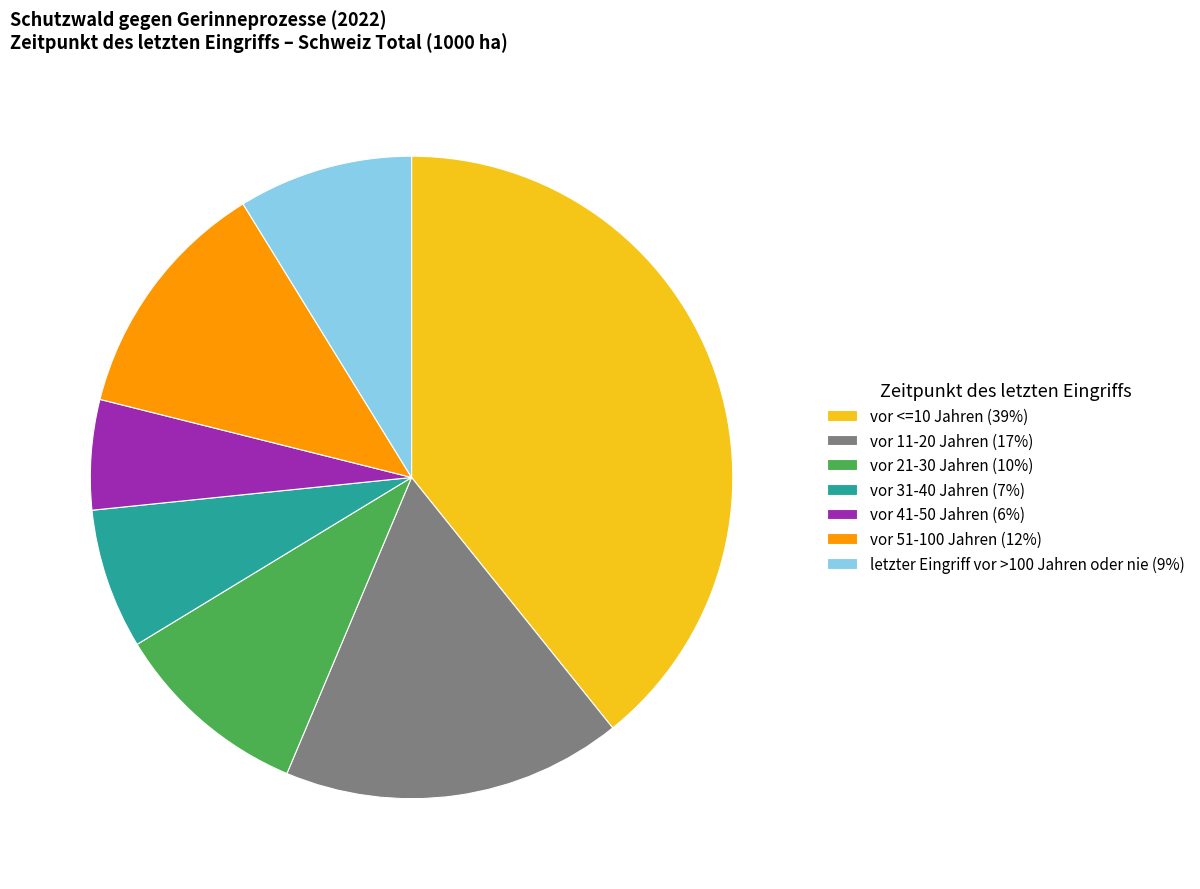

What is the largest slice in the pie chart?

vor <=10 Jahren